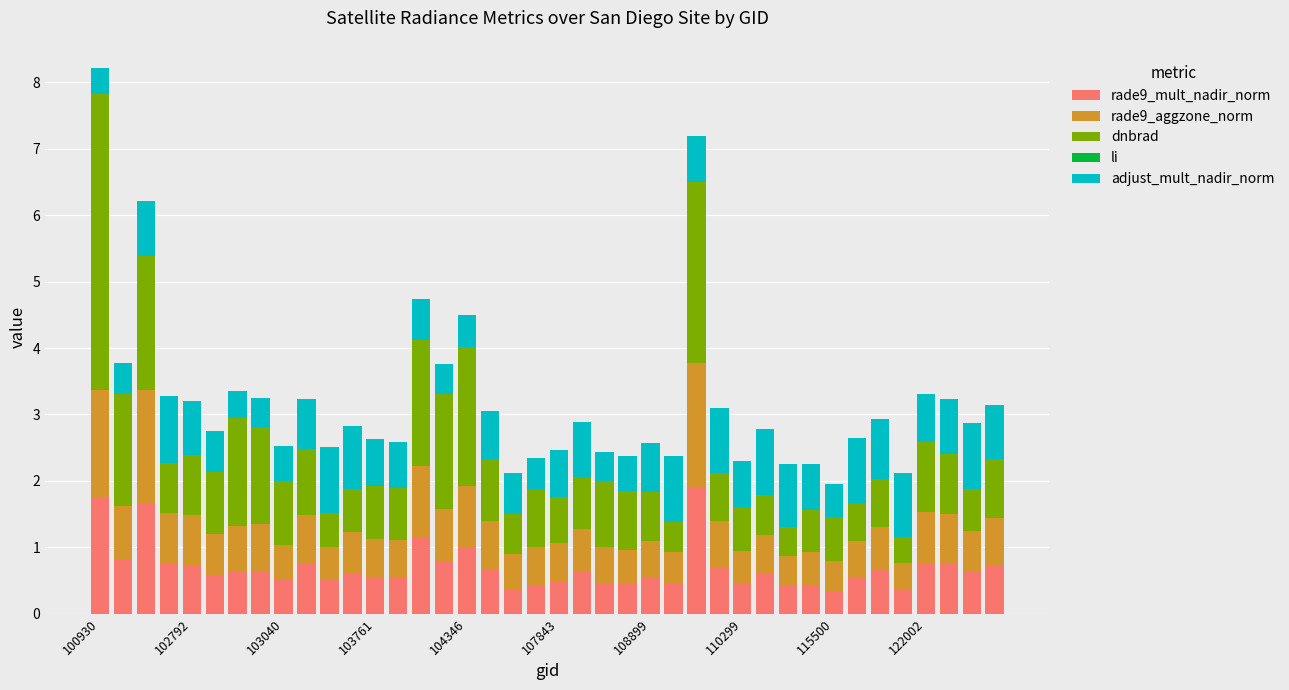

What is the maximum value for rade9_mult_nadir_norm?

1.9